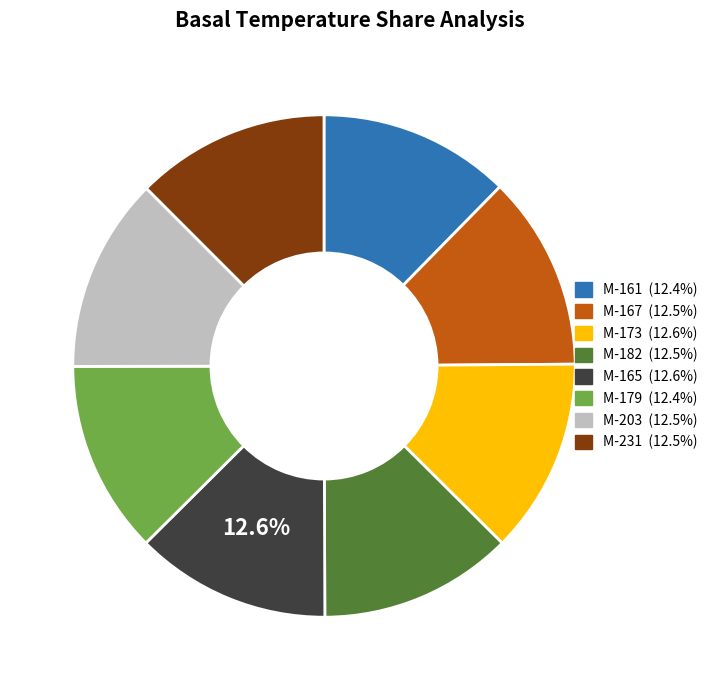

Approximately how many times larger is the value at M-167 compared to M-203?

1.0